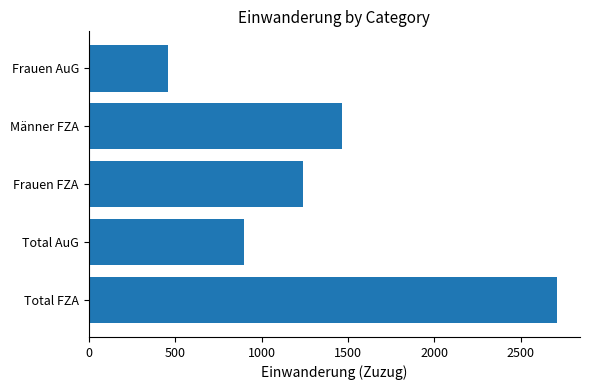

The chart shows a value of 2706 at Total FZA. True or false?

True